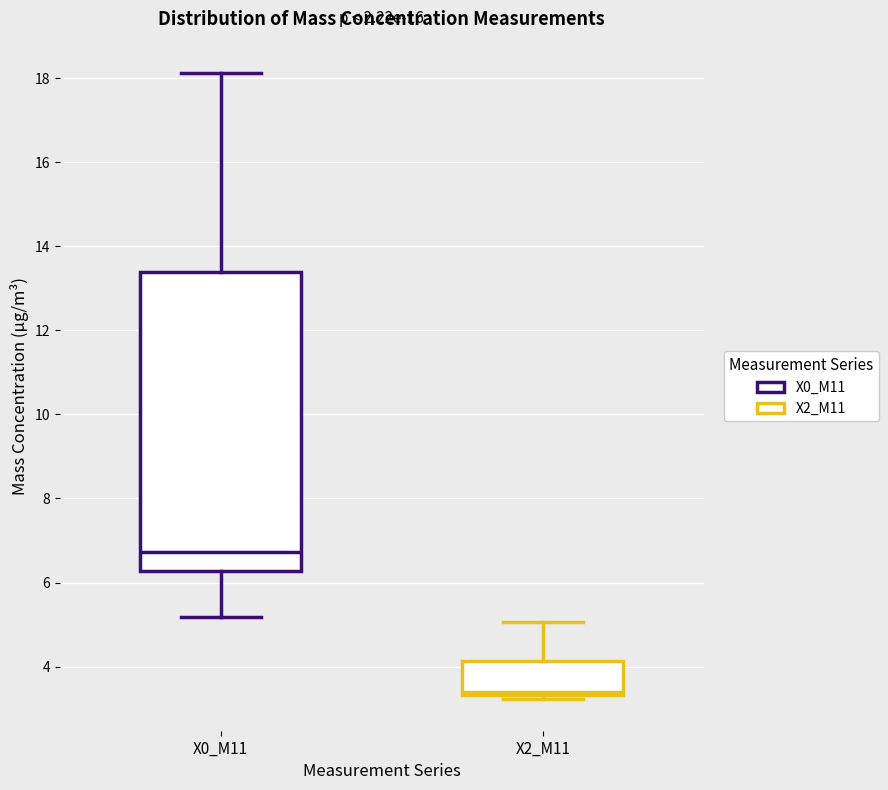

Reading left to right, transcribe this box plot: for each box, give where its median line is, the range the box spans, and where its two whiskers end, as read against the y-axis. The values are not printed on the chart, so give them approximately, as read against the axis.

X0_M11: median 6.8, box 6.2 to 13.4, whiskers 5.2 to 18.2
X2_M11: median 3.4 (just above the box's lower edge), box 3.4 to 4.2, whiskers 3.2 to 5.0